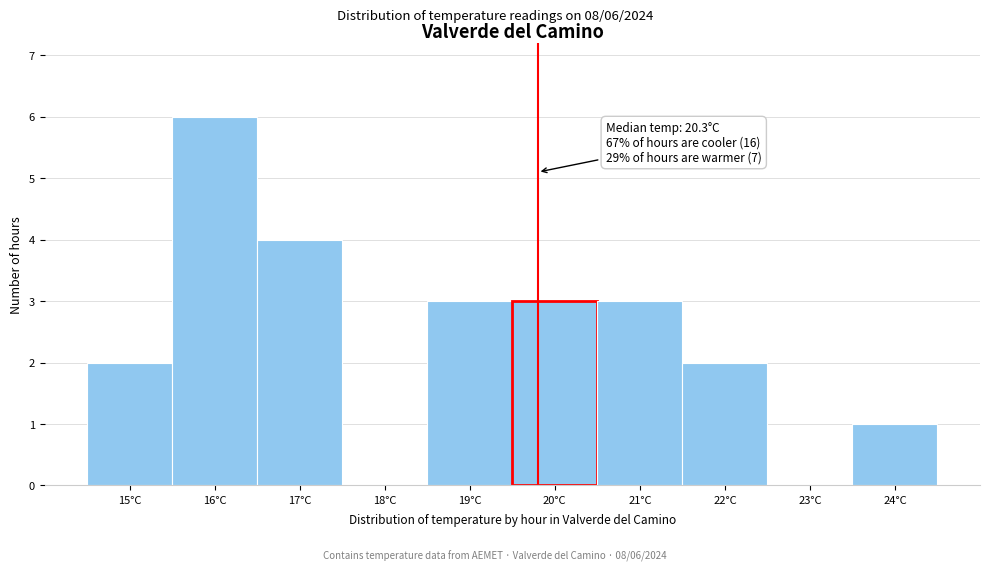

Reading left to right, extract all data points from this chart.

15°C=2	16°C=6	17°C=4	18°C=0	19°C=3	20°C=3	21°C=3	22°C=2	23°C=0	24°C=1